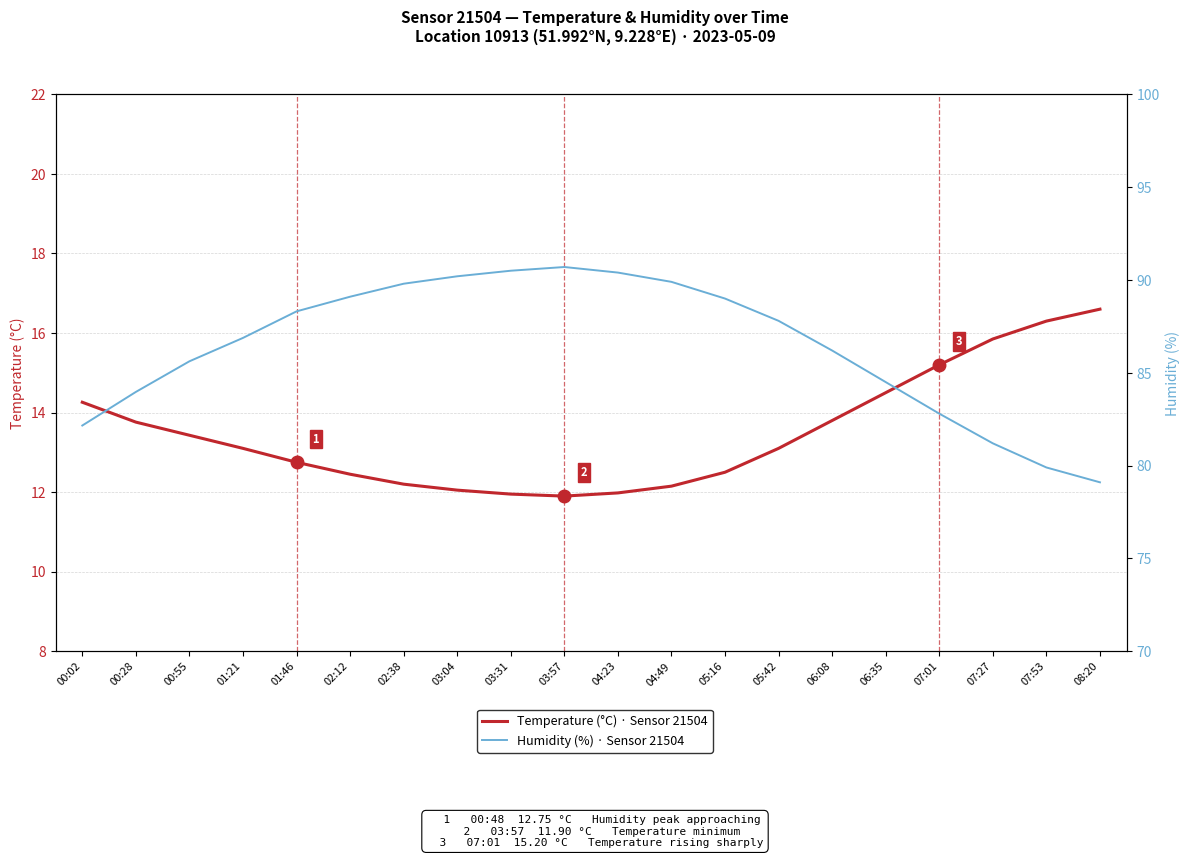

What is the maximum value for Humidity (%) · Sensor 21504?

90.7